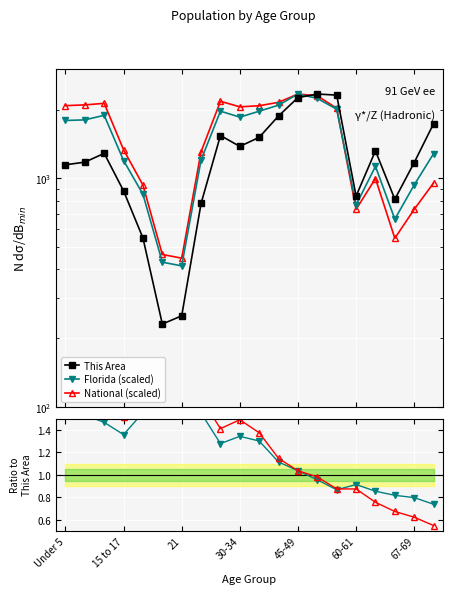

Reading right to left, list all the values displayed in this chart.

This Area: 1735.0	1173.0	811.0	1320.0	837.0	2312.0	2338.0	2255.0	1876.0	1512.0	1380.0	1540.0	778.0	251.0	231.0	549.0	882.0	1287.0	1178.0	1147.0
Florida (scaled): 0.7	0.8	0.8	0.9	0.9	0.9	1.0	1.0	1.1	1.3	1.3	1.3	1.5	1.7	1.9	1.6	1.4	1.5	1.5	1.6
National (scaled): 0.6	0.6	0.7	0.8	0.9	0.9	1.0	1.0	1.1	1.4	1.5	1.4	1.7	1.8	2.0	1.7	1.5	1.7	1.8	1.8